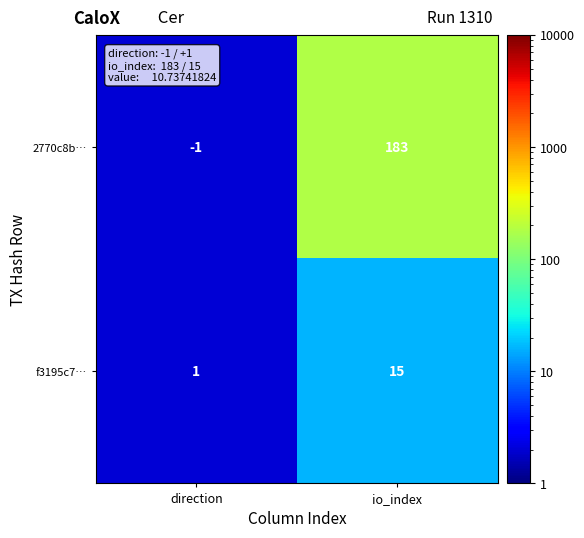

List the series in order of their overall mean, lowest first.

f3195c7…, 2770c8b…